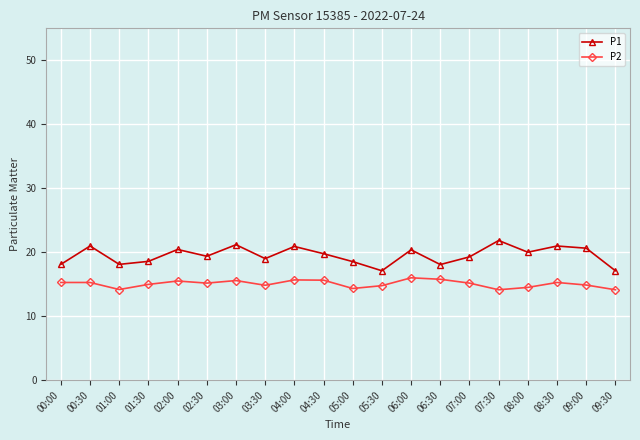

At how many categories does at least one series exceed 16?

20